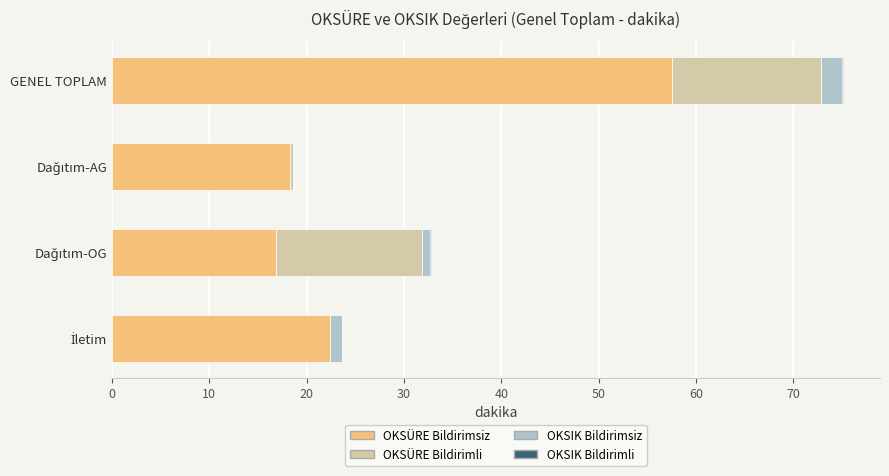

The OKSÜRE Bildirimsiz series shows 102.3 at GENEL TOPLAM. True or false?

False